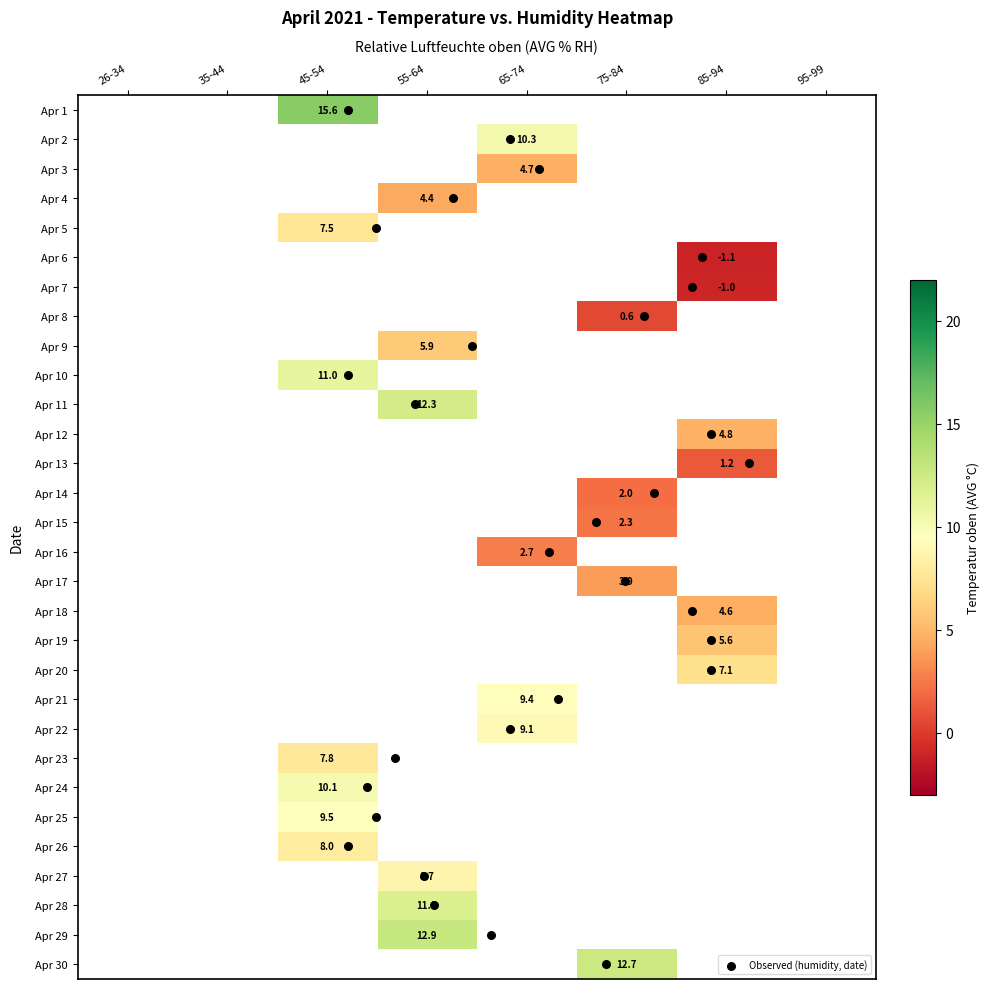

What is the greatest value displayed?

15.6